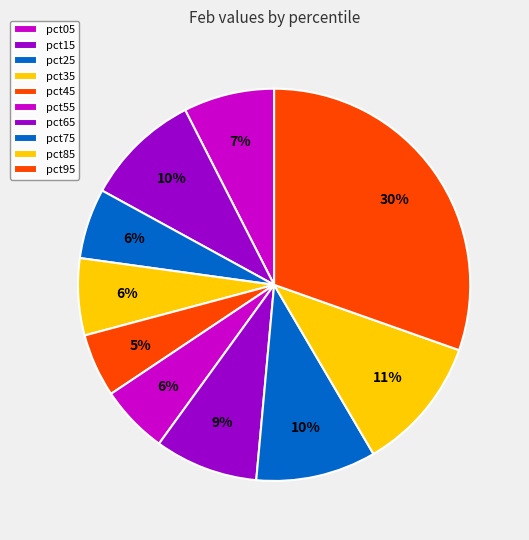

How many slices are in this pie chart?

10